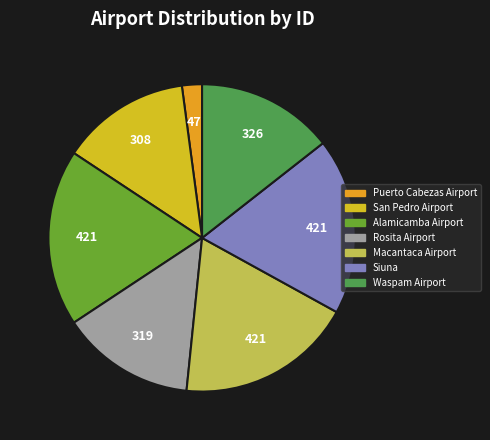

What is the largest slice in the pie chart?

Siuna